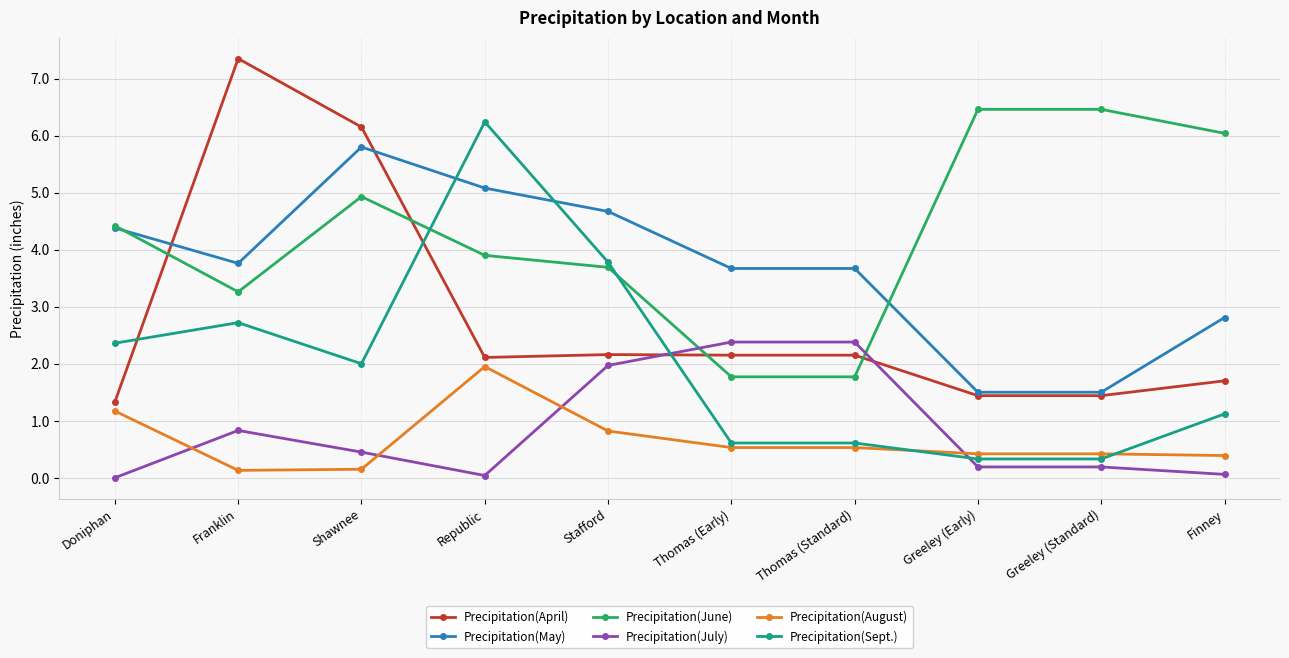

Which category has the lowest value in the Precipitation(April) series?

Doniphan